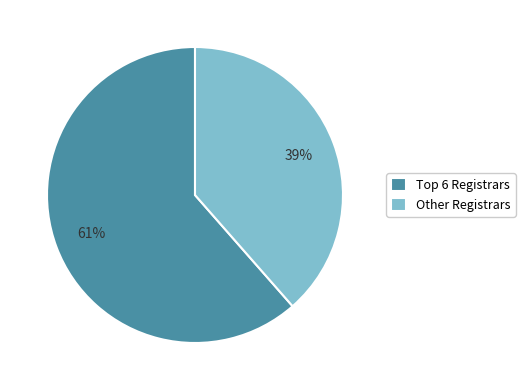

How many slices are in this pie chart?

2